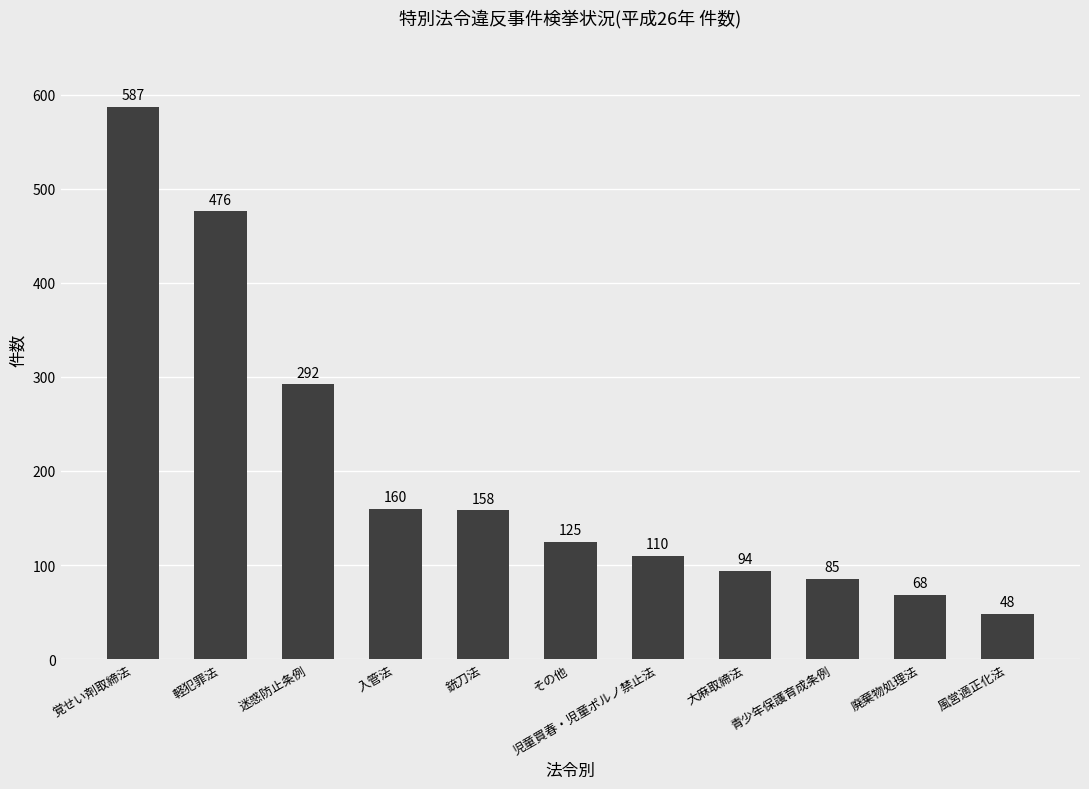

What is the difference between the values at 大麻取締法 and 青少年保護育成条例?

9